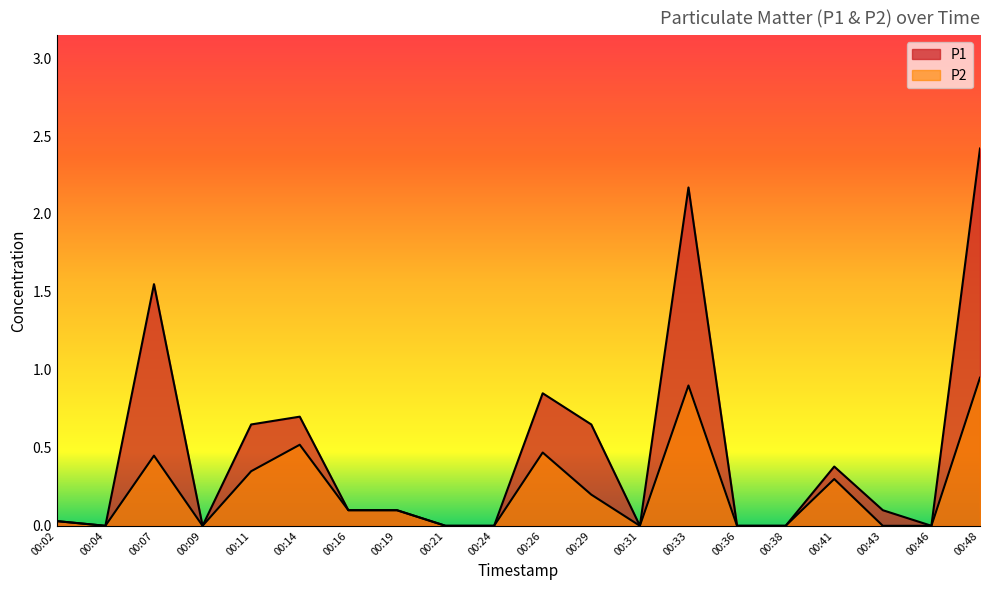

List the series in order of their peak value, lowest first.

P2, P1